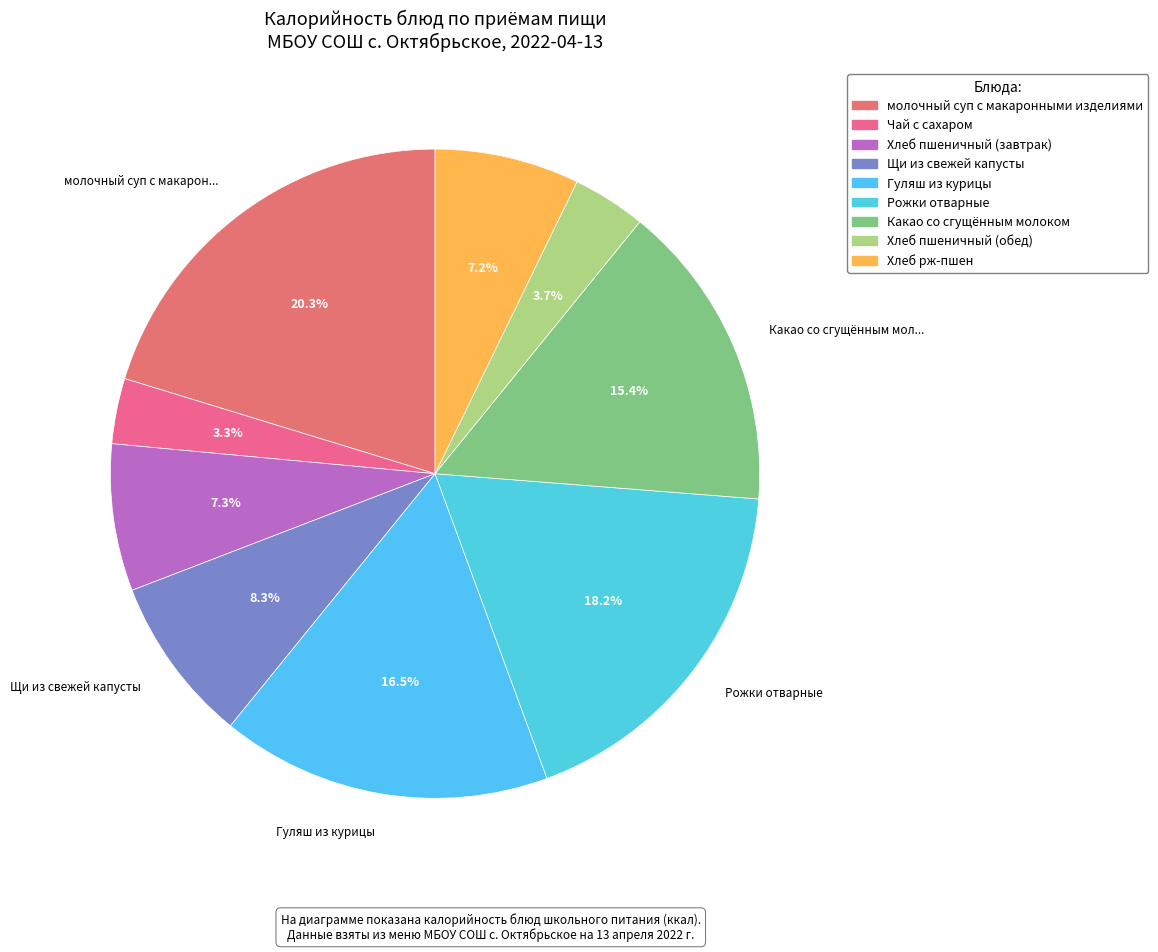

How many slices are in this pie chart?

9